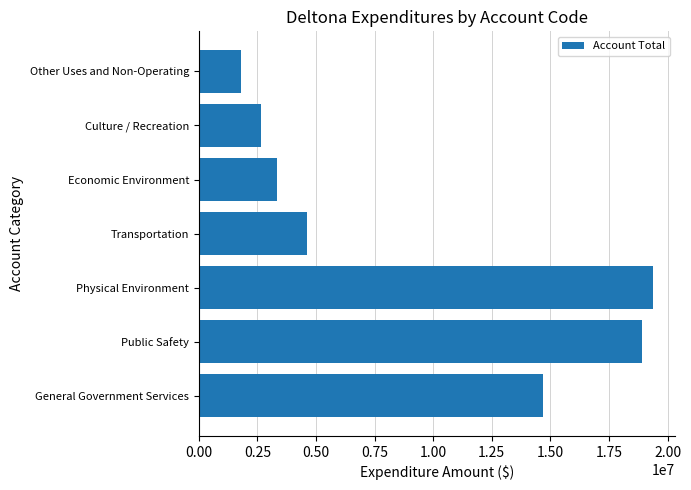

What is the difference between the second highest and minimum values?

17102153